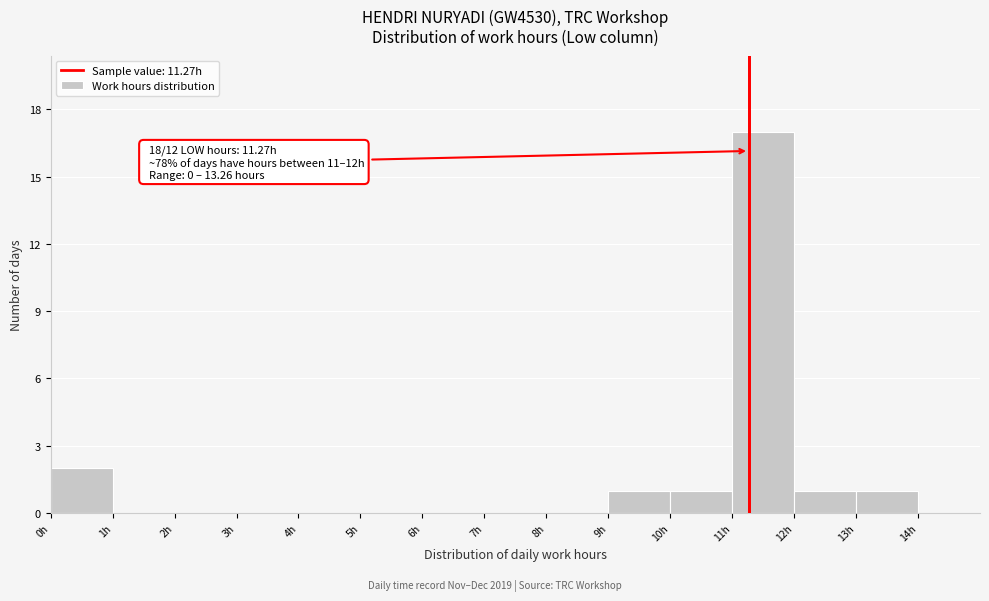

Which range on the x-axis has the tallest bar?

11 to 12